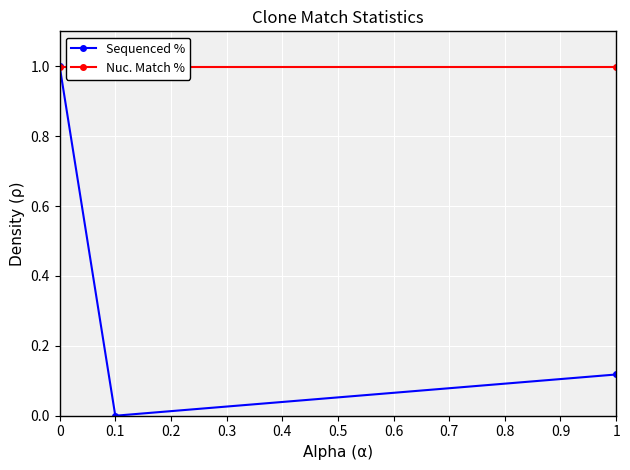

Rank the series by their average value, from lowest to highest.

Sequenced %, Nuc. Match %